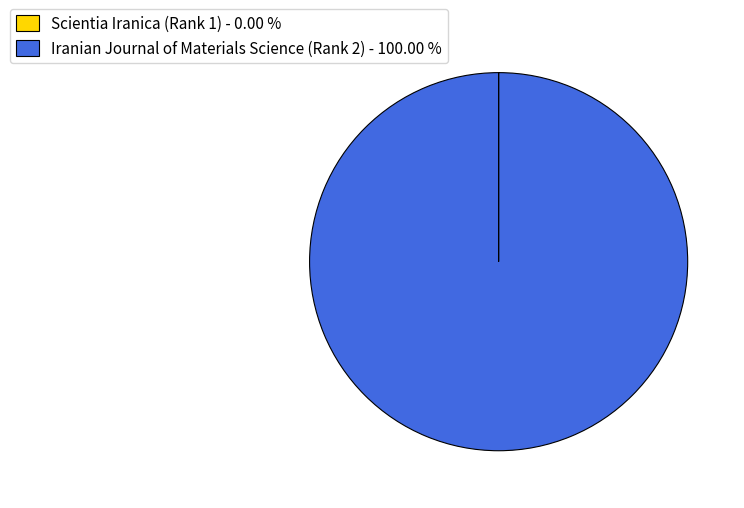

Does any single category account for the majority?

Yes